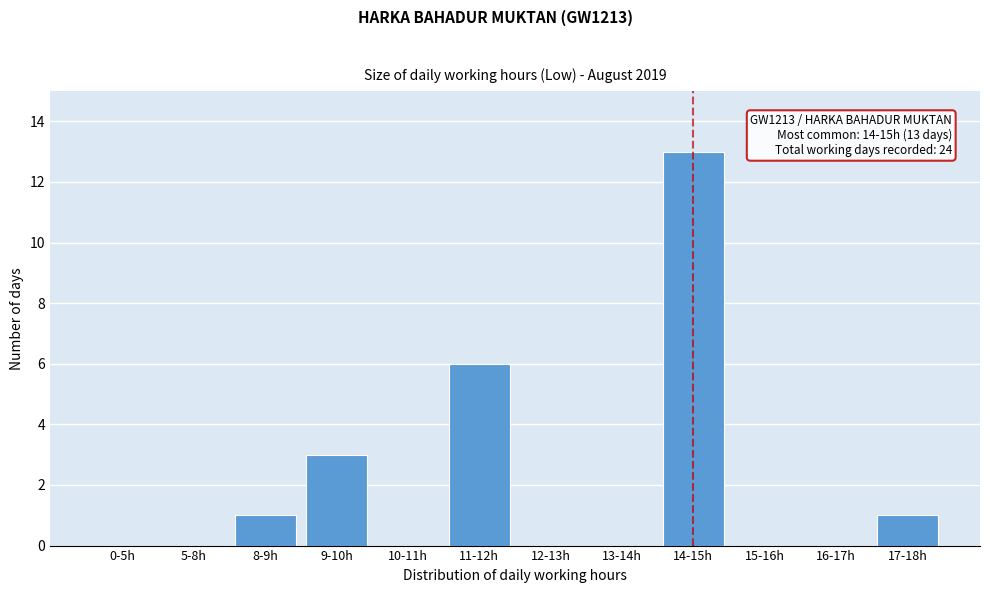

Reading left to right, list all the values displayed in this chart.

0-5h=0	5-8h=0	8-9h=1	9-10h=3	10-11h=0	11-12h=6	12-13h=0	13-14h=0	14-15h=13	15-16h=0	16-17h=0	17-18h=1